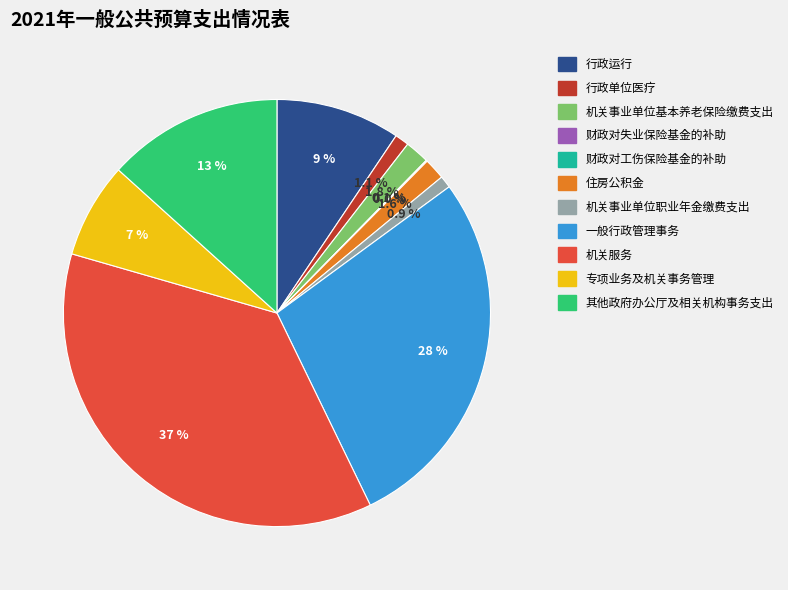

Is it true that 行政单位医疗 is 1% of the pie?

True